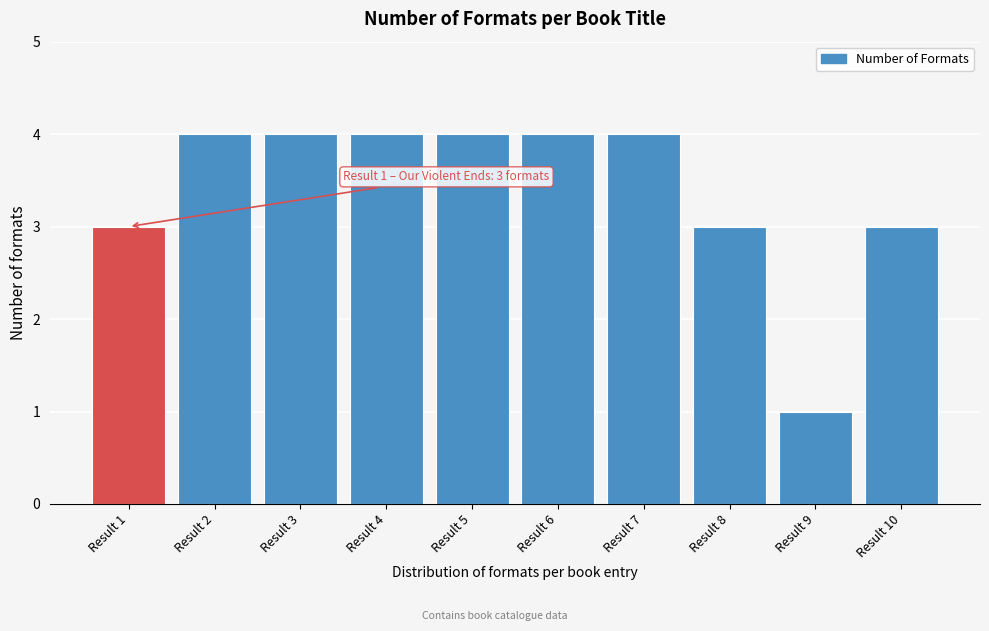

Reading left to right, list all the values displayed in this chart.

3	4	4	4	4	4	4	3	1	3